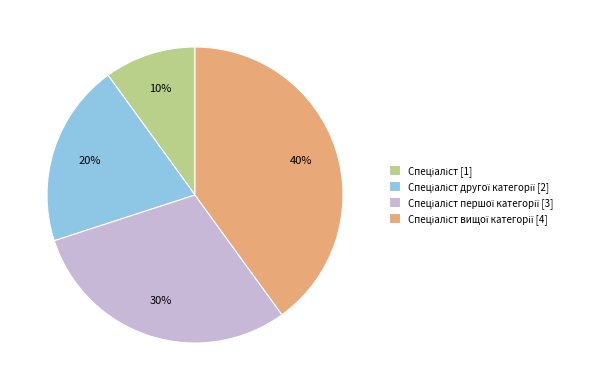

To the nearest percent, what is the average slice percentage?

25%